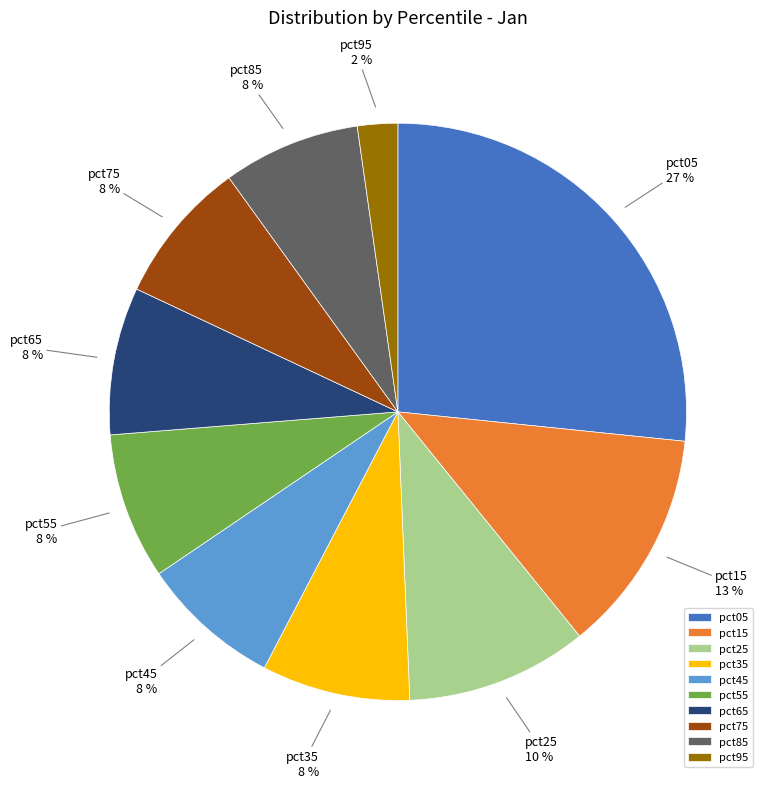

To the nearest percent, what is the average slice percentage?

10%